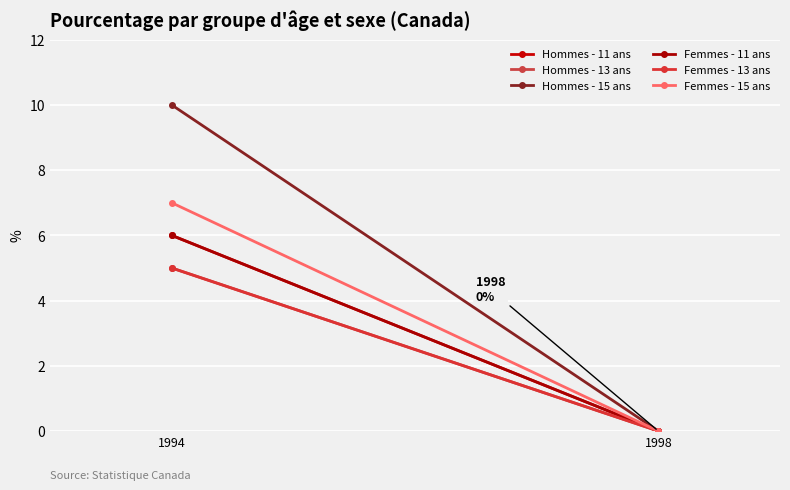

Which has a higher value, 1998 or 1994?

1994